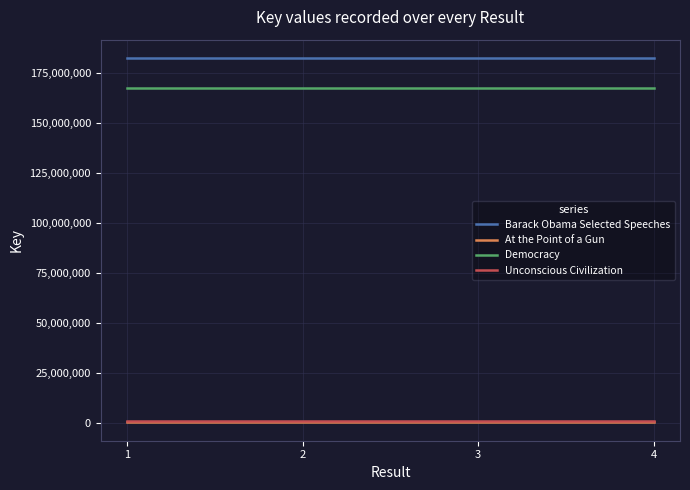

The value of Unconscious Civilization at 3 is 1058784. True or false?

True